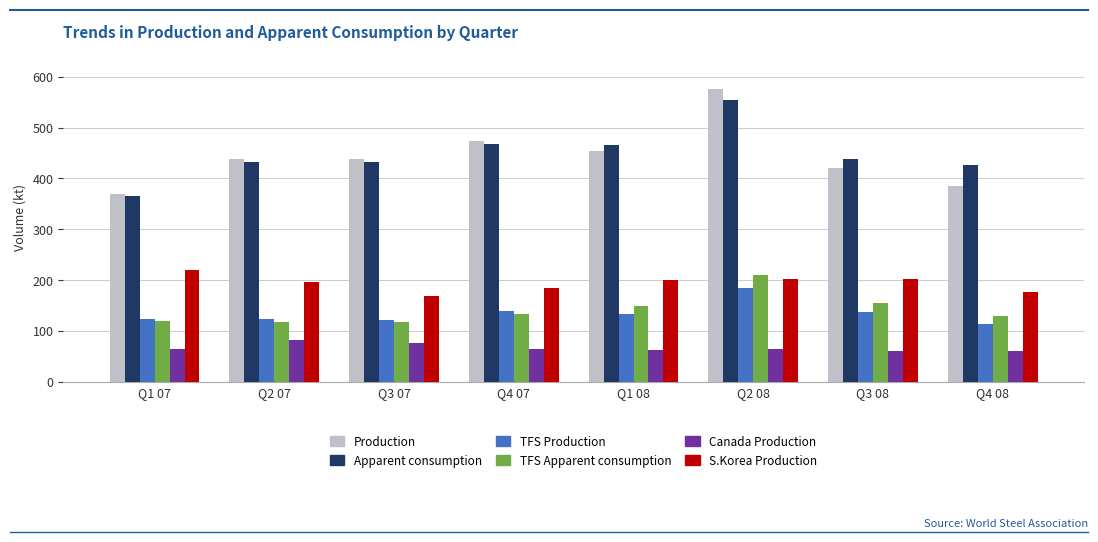

How many data points in Apparent consumption are less than 437?

4